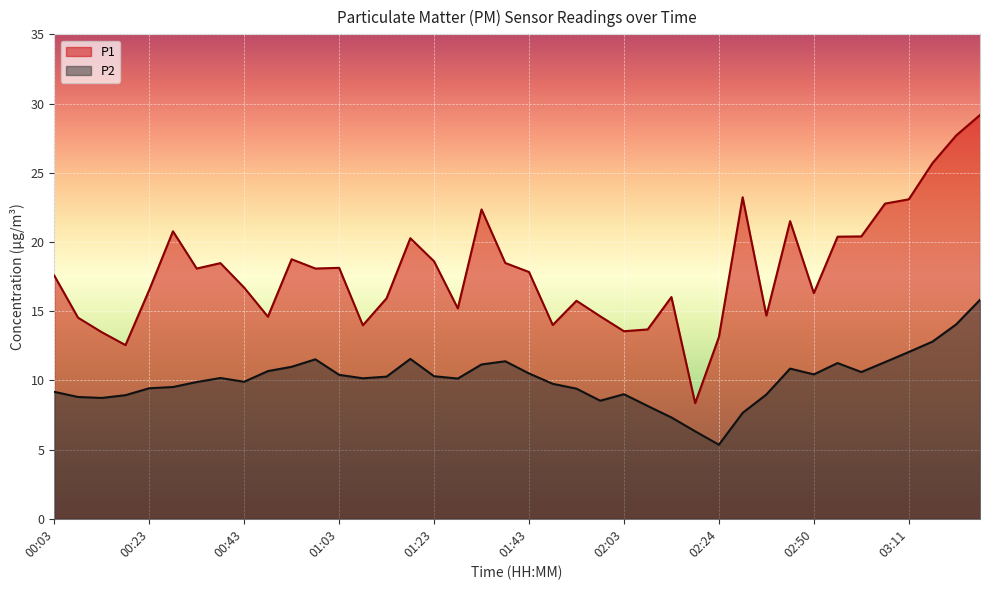

What is the difference between the highest and lowest values at 01:18?

8.7